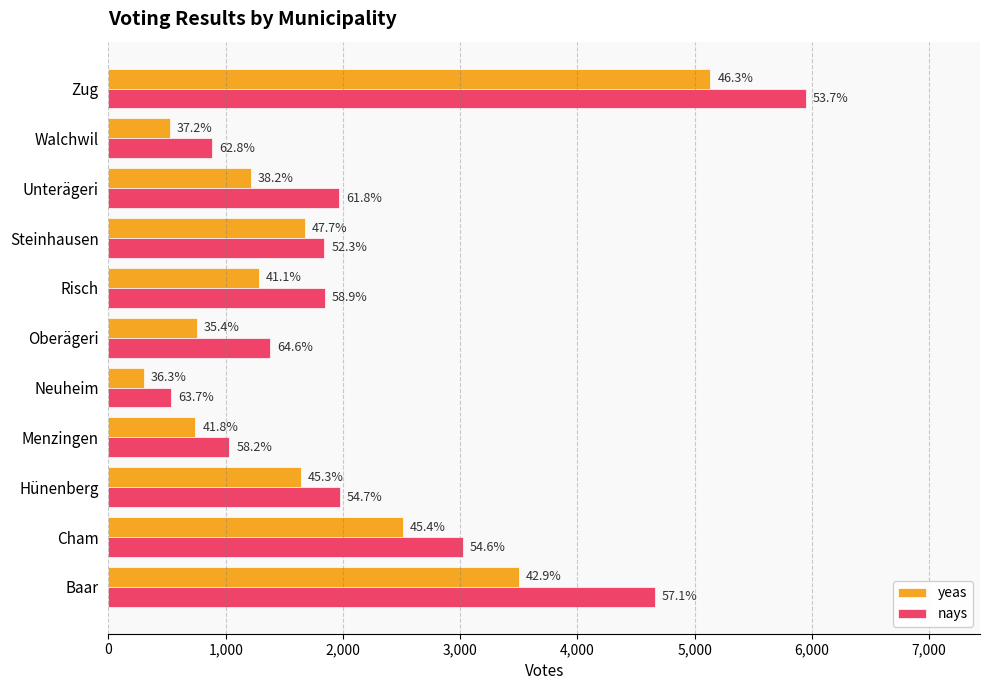

At how many categories does at least one series exceed 3004?

3